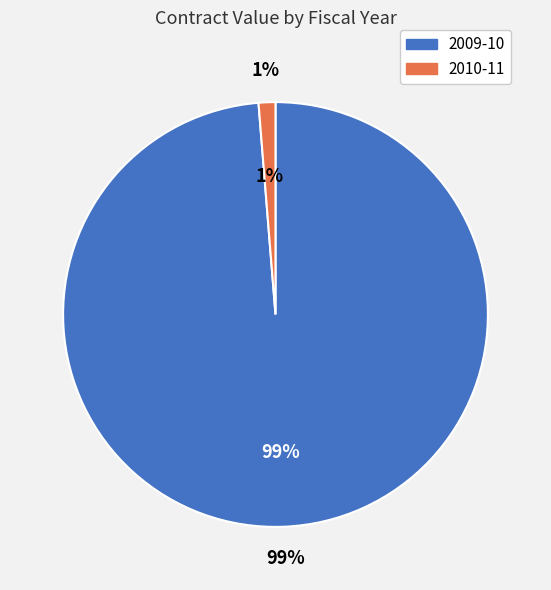

Rank the categories by value from highest to lowest.

2009-10, 2010-11